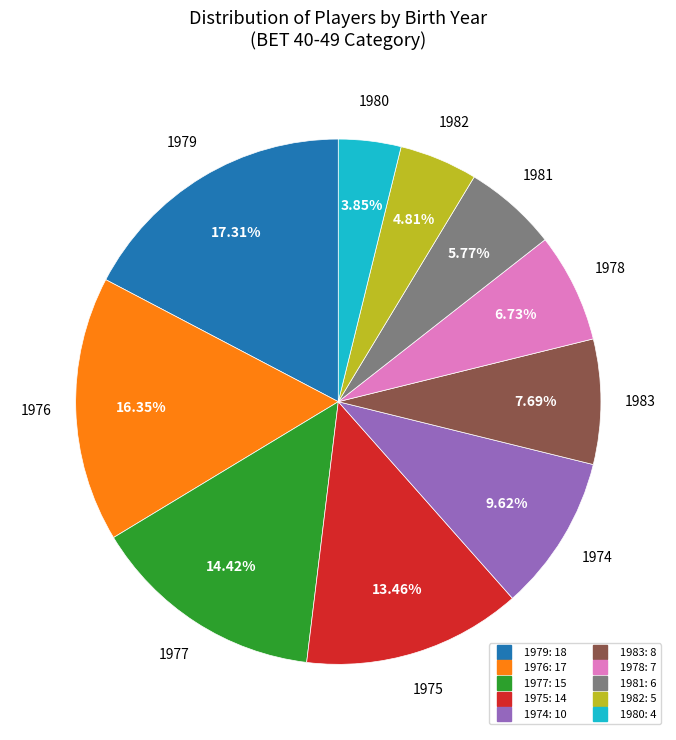

Is there a majority slice in this chart?

No